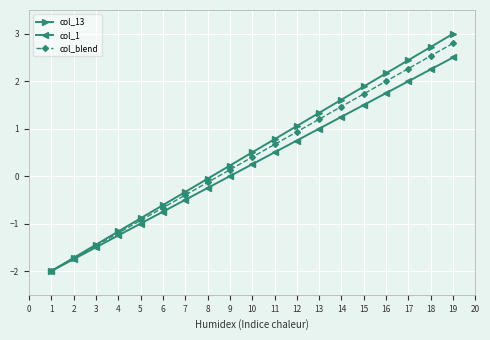

What is the smallest value displayed?

-2.0